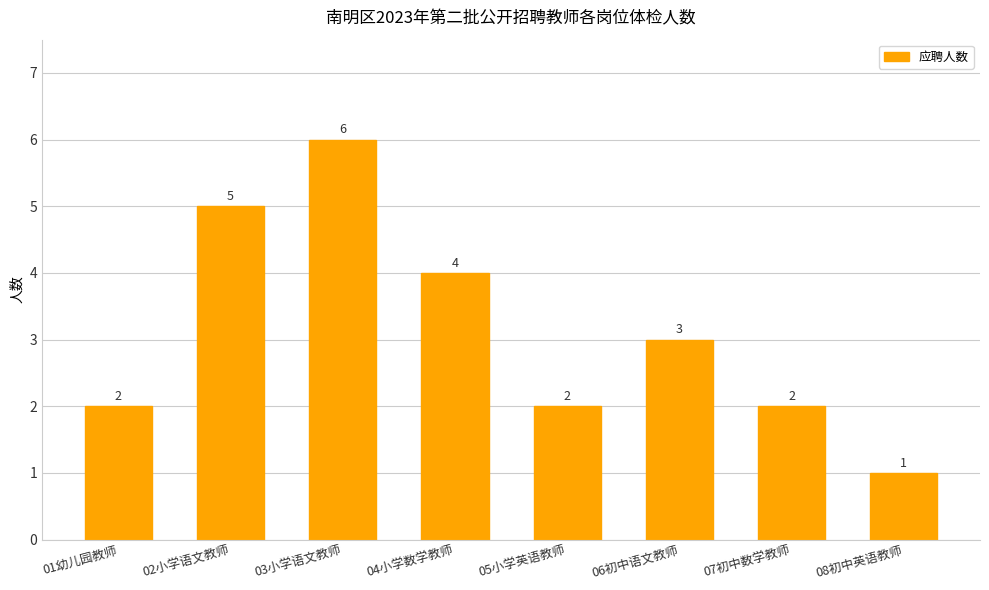

What is the label of the 8th bar from the left?

08初中英语教师